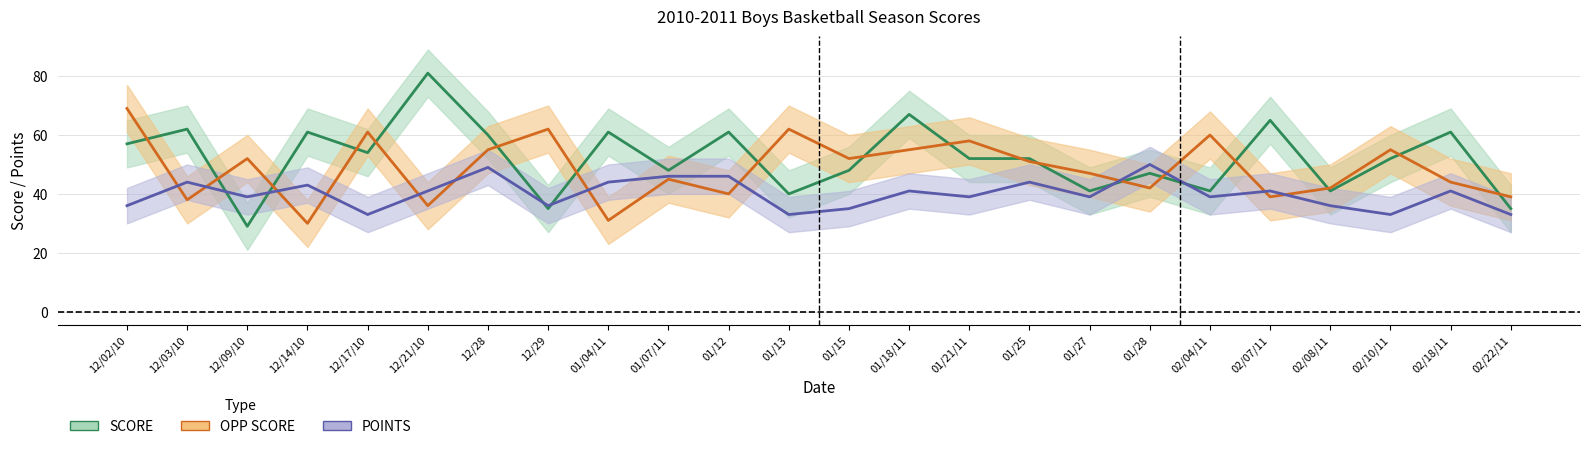

What is the value of the OPP SCORE point at the 8th from the left?

62